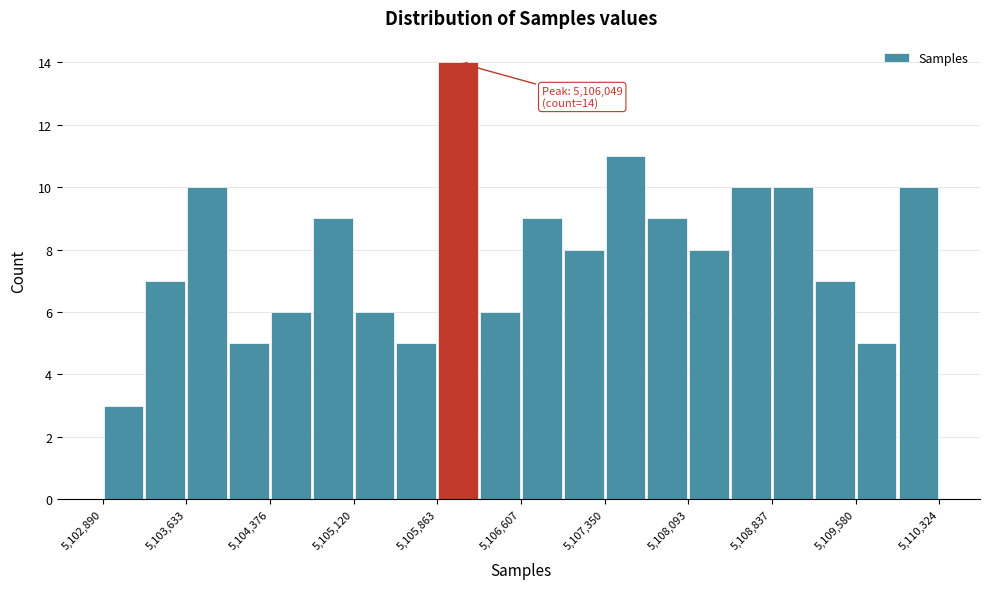

Around what value on the x-axis is the tallest bar? Give the approximate position of its centre, as read against the axis.

5106000